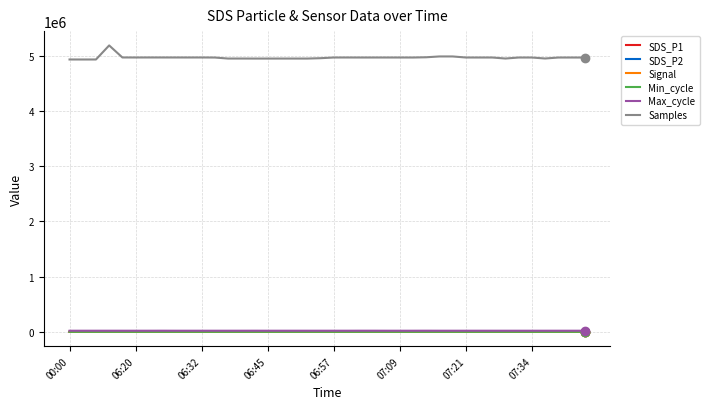

Which series has the largest total across all categories?

Samples